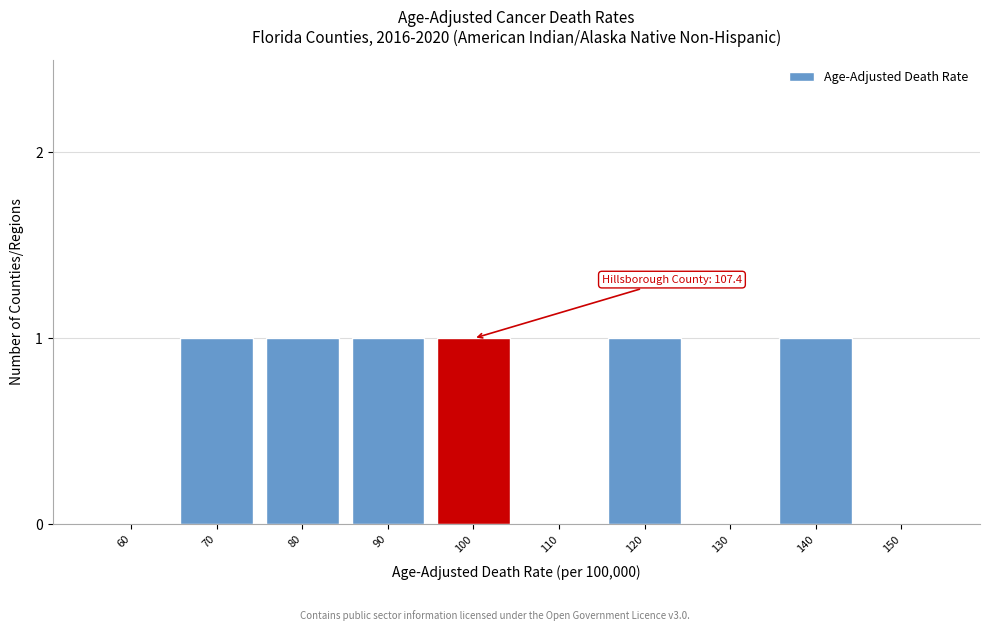

Reading left to right, what are all the values shown in this chart?

60=0	70=1	80=1	90=1	100=1	110=0	120=1	130=0	140=1	150=0